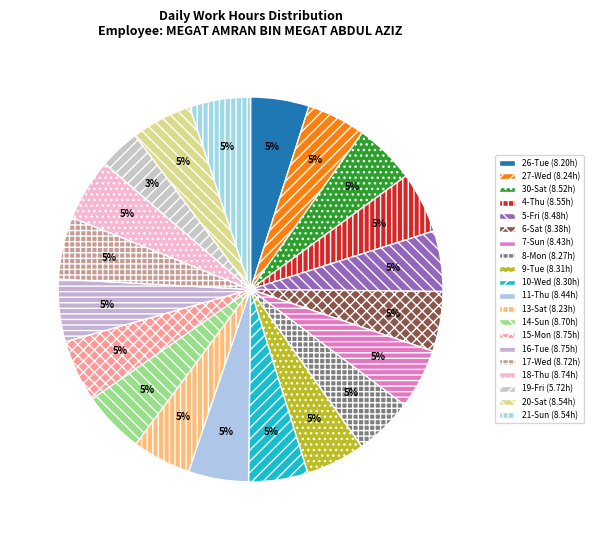

Rank the categories by value from lowest to highest.

19-Fri, 26-Tue, 13-Sat, 27-Wed, 8-Mon, 10-Wed, 9-Tue, 6-Sat, 7-Sun, 11-Thu, 5-Fri, 30-Sat, 20-Sat, 21-Sun, 4-Thu, 14-Sun, 17-Wed, 18-Thu, 15-Mon, 16-Tue